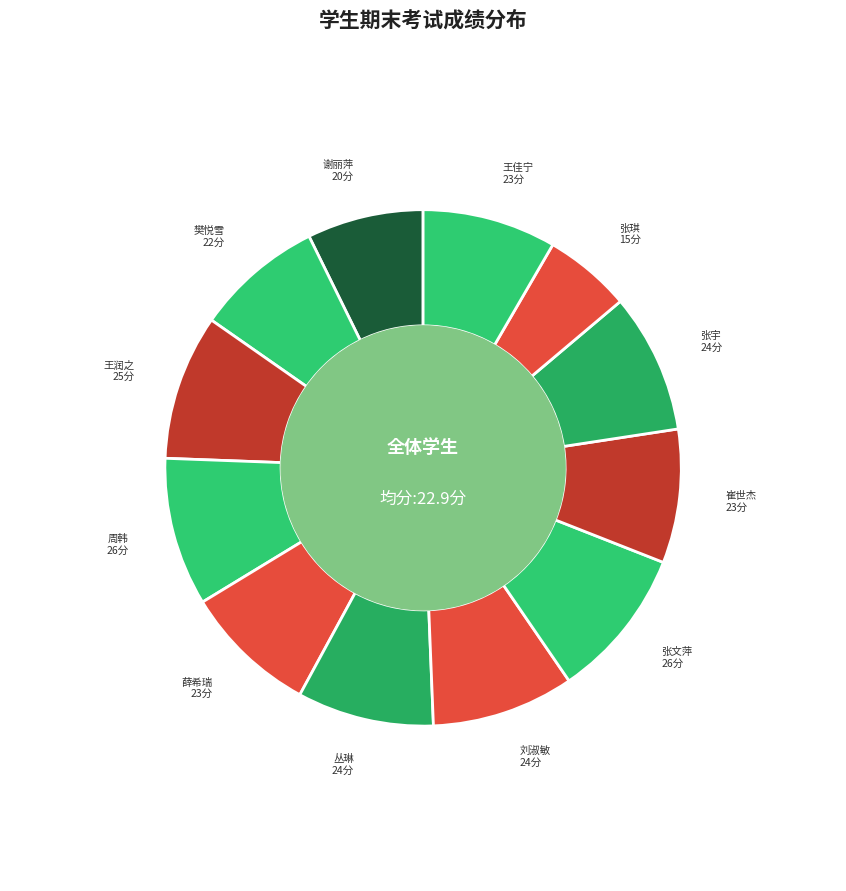

To the nearest percent, what is the difference between the largest and smallest slice percentages?

4%